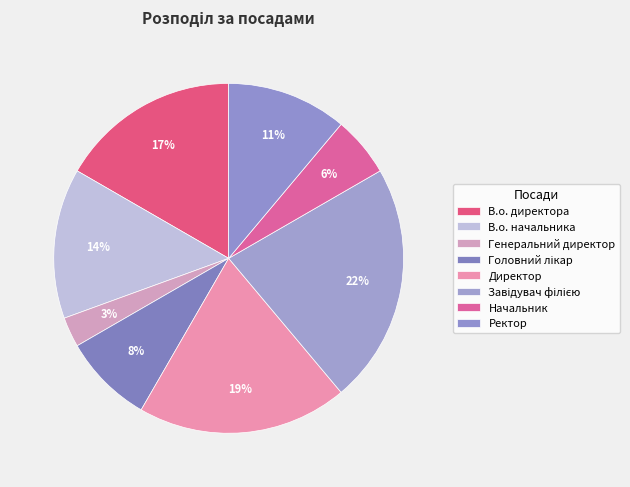

To the nearest percent, what percentage of the pie is Ректор?

11%